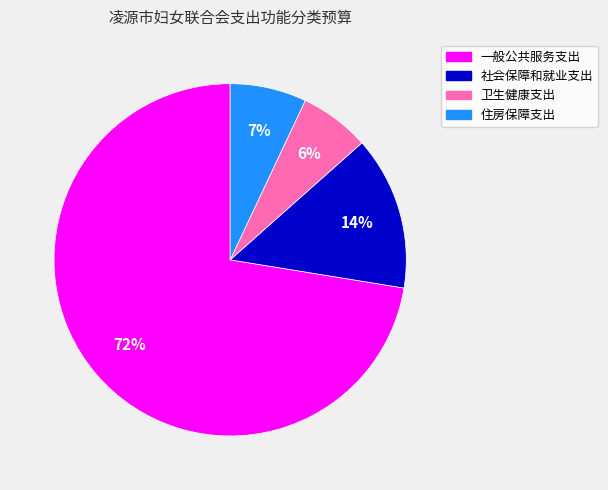

To the nearest percent, what portion does 卫生健康支出 represent?

6%